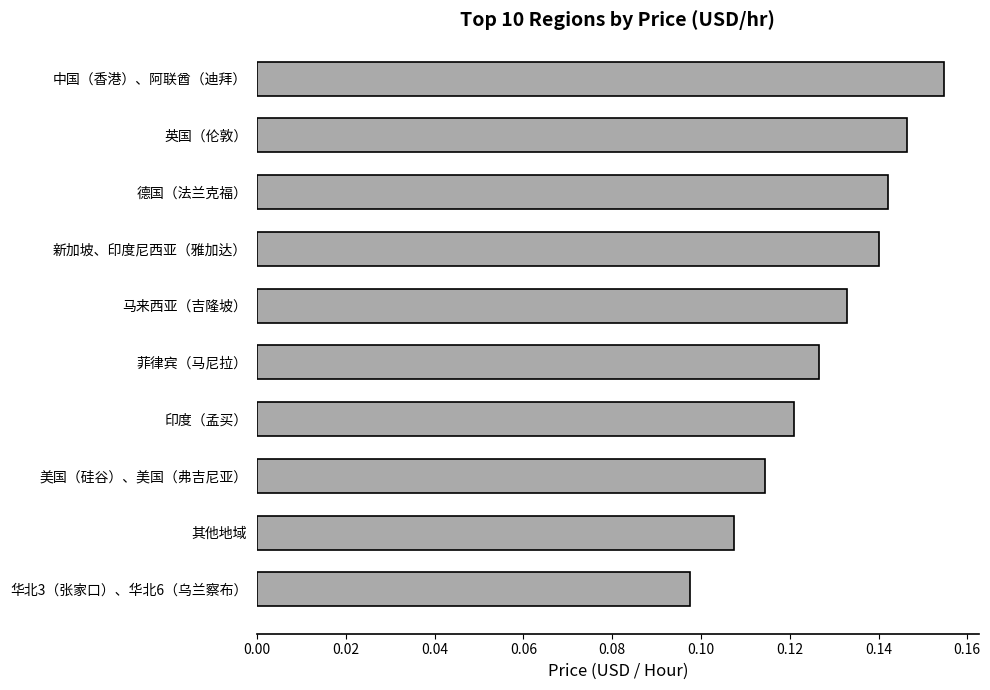

What is the sum of all values?

1.3